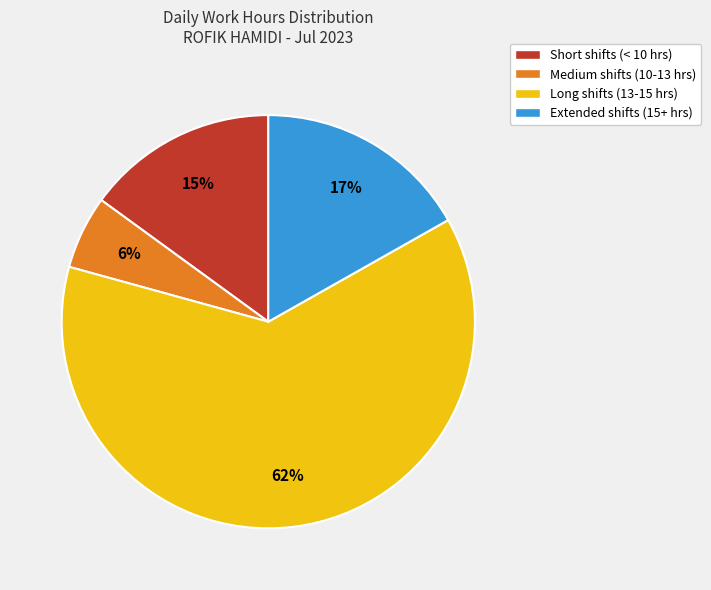

To the nearest percent, what is the difference between the Short shifts (< 10 hrs) and Long shifts (13-15 hrs) slice percentages?

47%